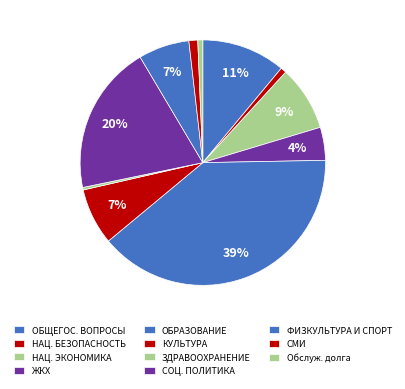

How many slices are in this pie chart?

11